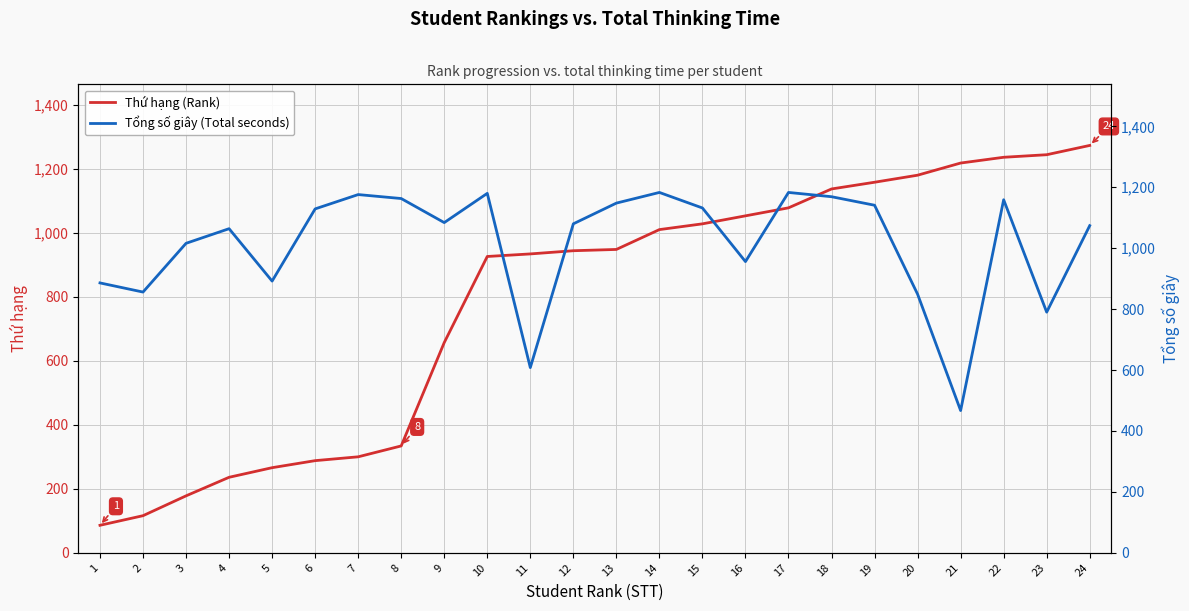

Read the Thứ hạng (Rank) value at 3.

178